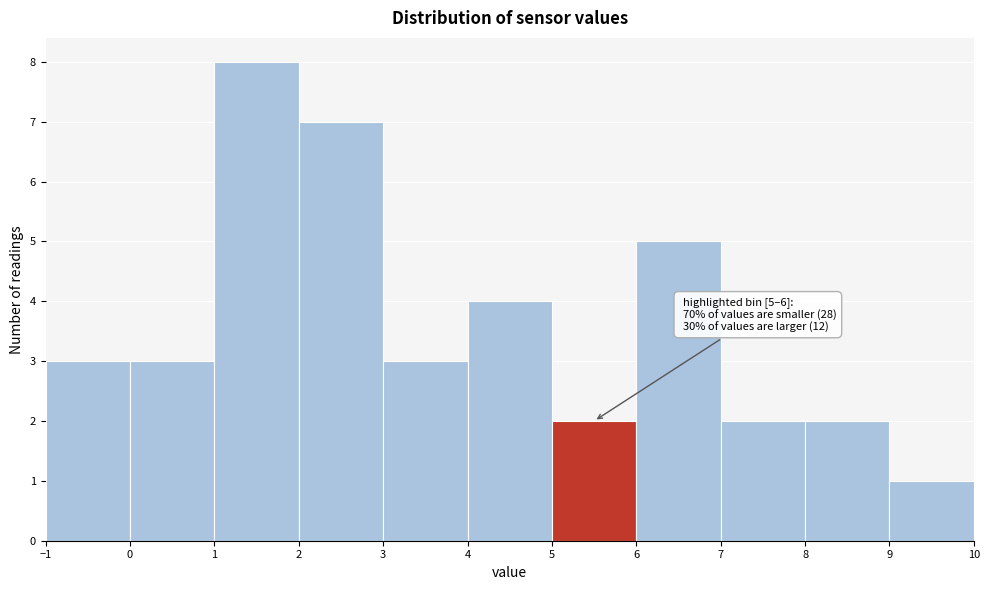

Over which range of the x-axis is the bar tallest?

1 to 2